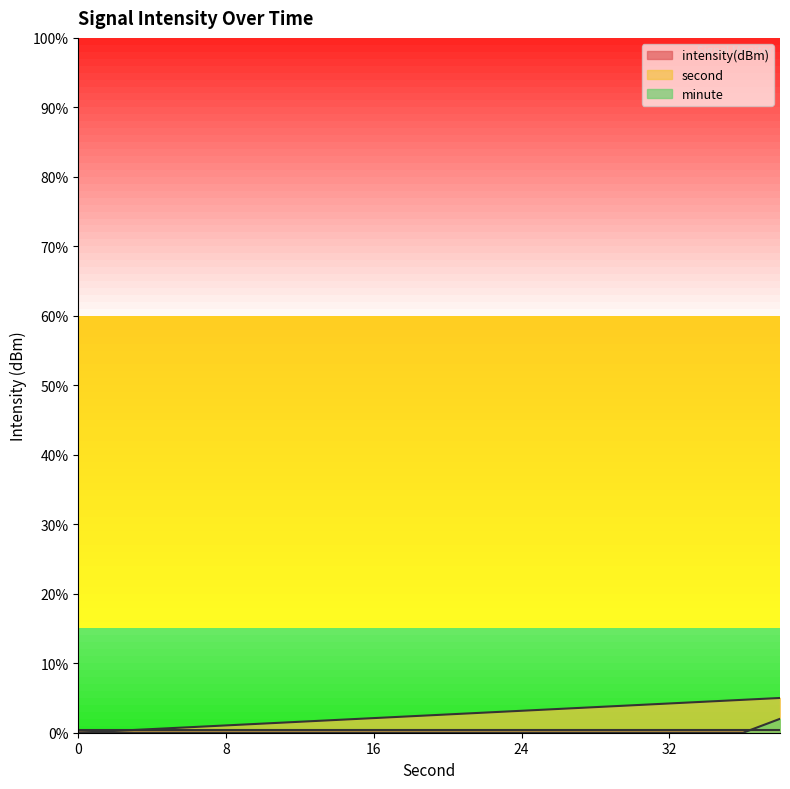

Is it true that minute equals 0.0 at 30?

True